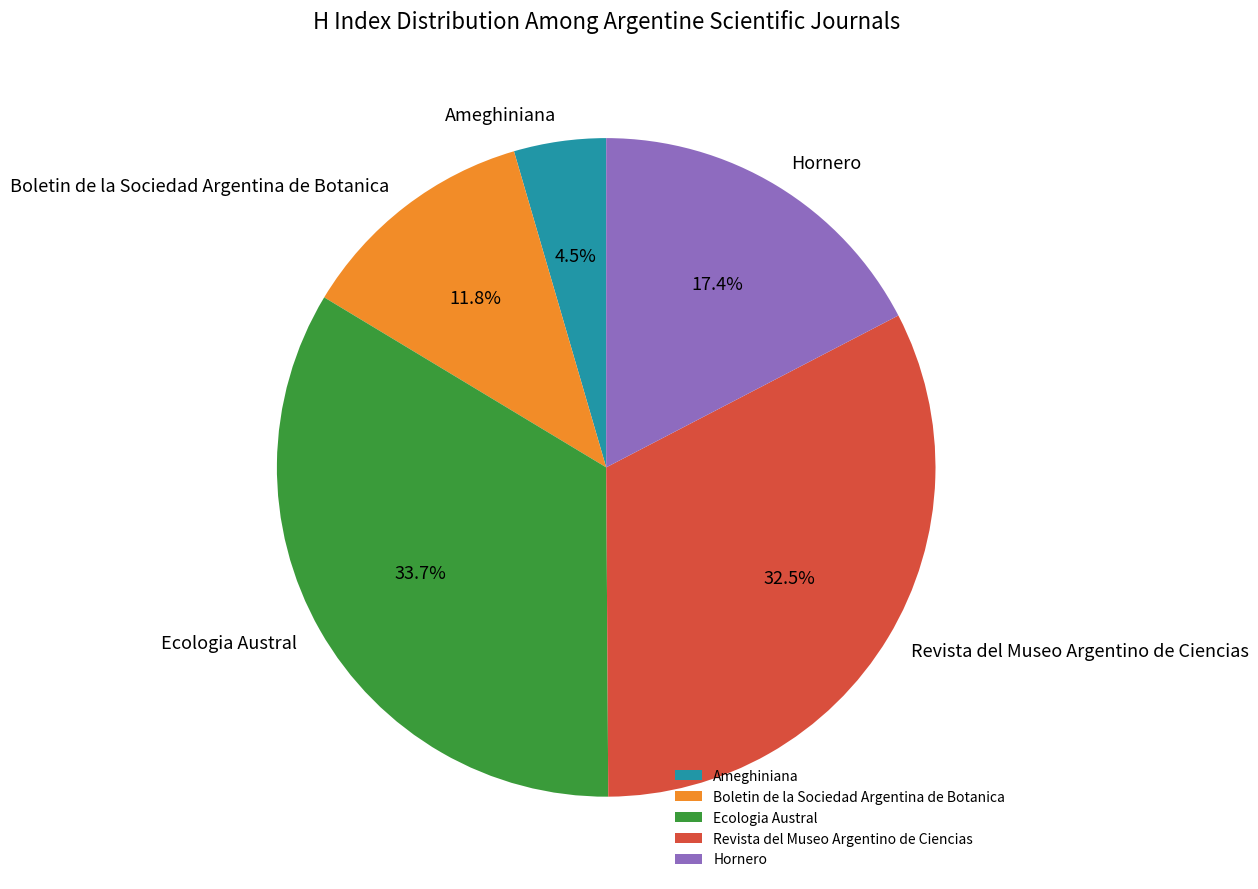

What percentage is NOT represented by Hornero?

82.6%